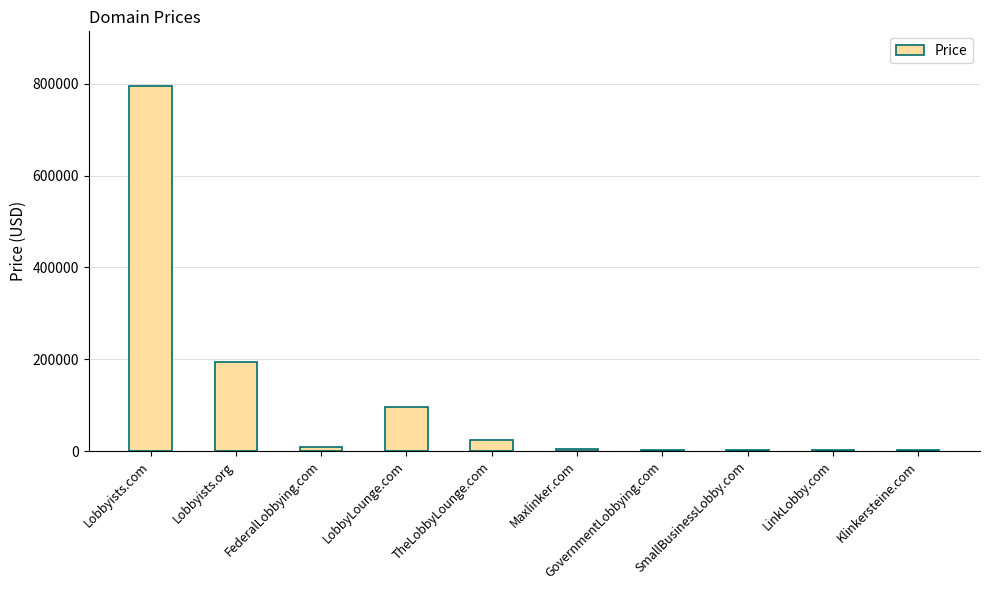

How many data points are less than 9888?

5